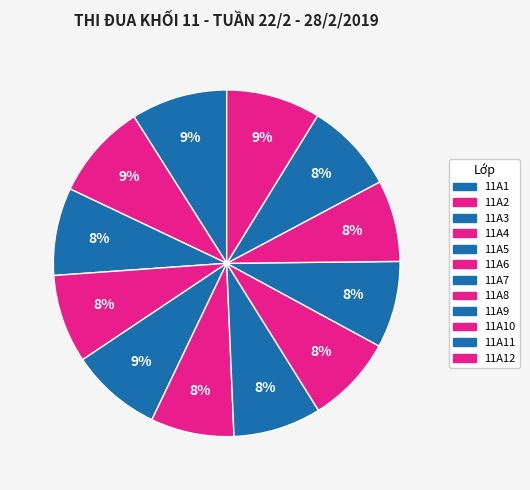

How many segments does this pie chart have?

12